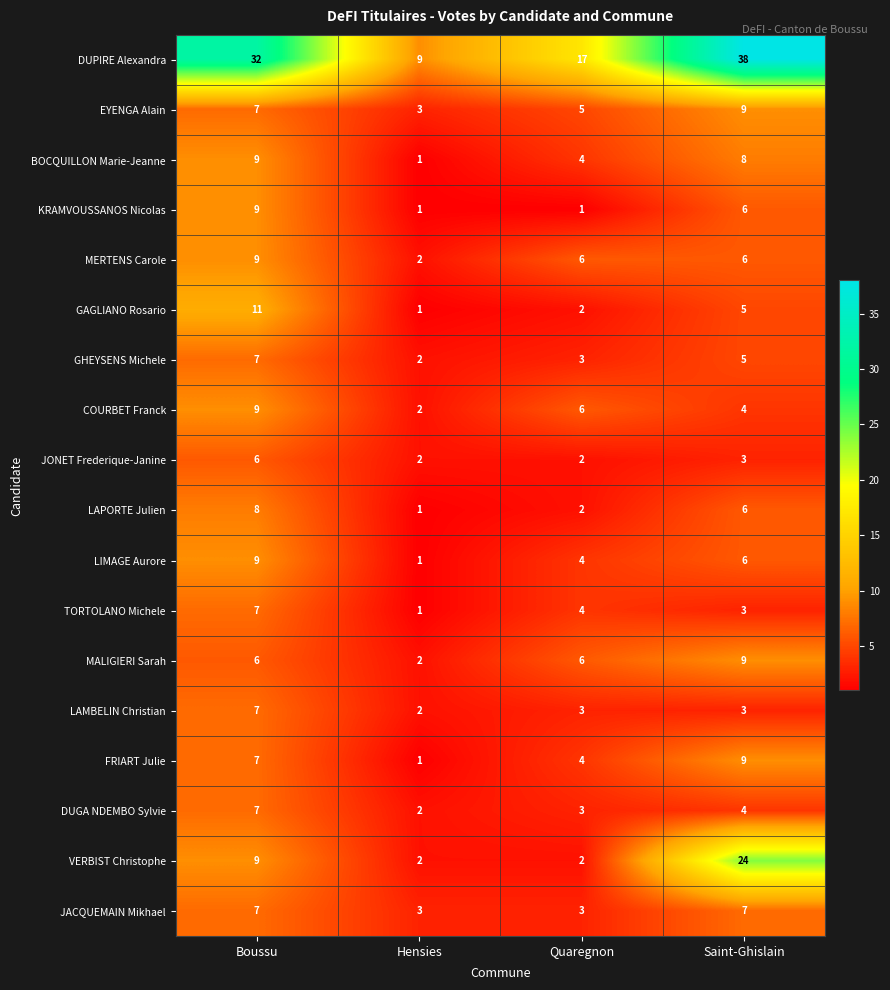

True or false: EYENGA Alain has a value of 9 at Saint-Ghislain.

True